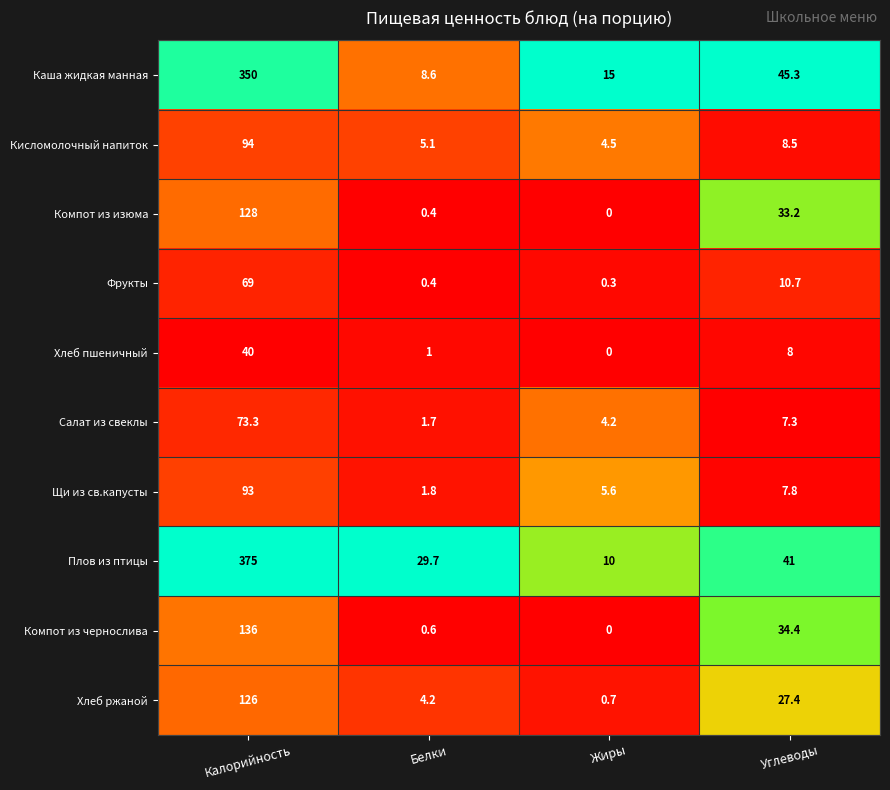

At which label does Хлеб ржаной reach its peak?

Калорийность